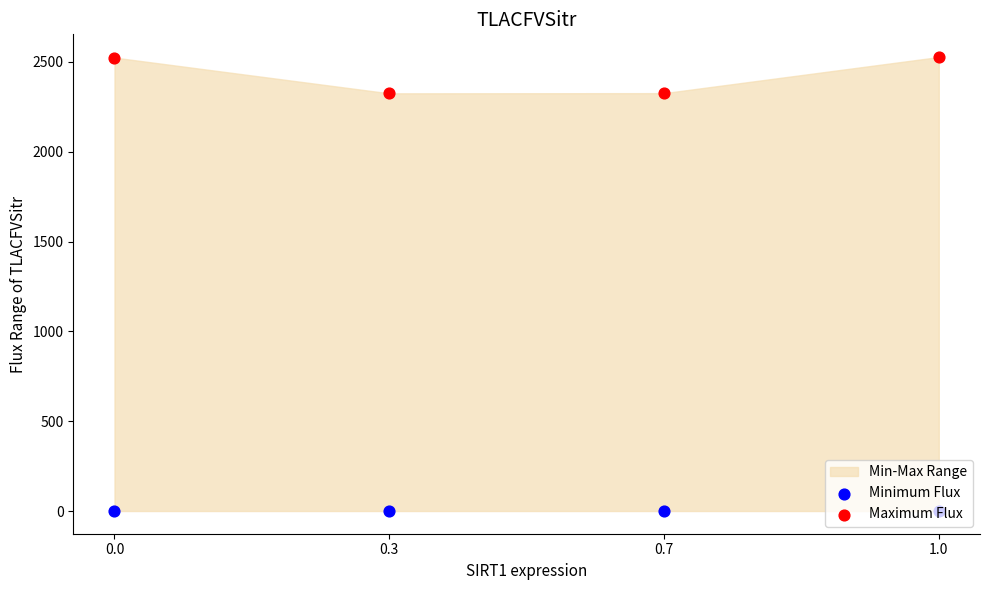

Is the value of Maximum Flux at 0.0 greater than the value of Minimum Flux at 1.0?

Yes